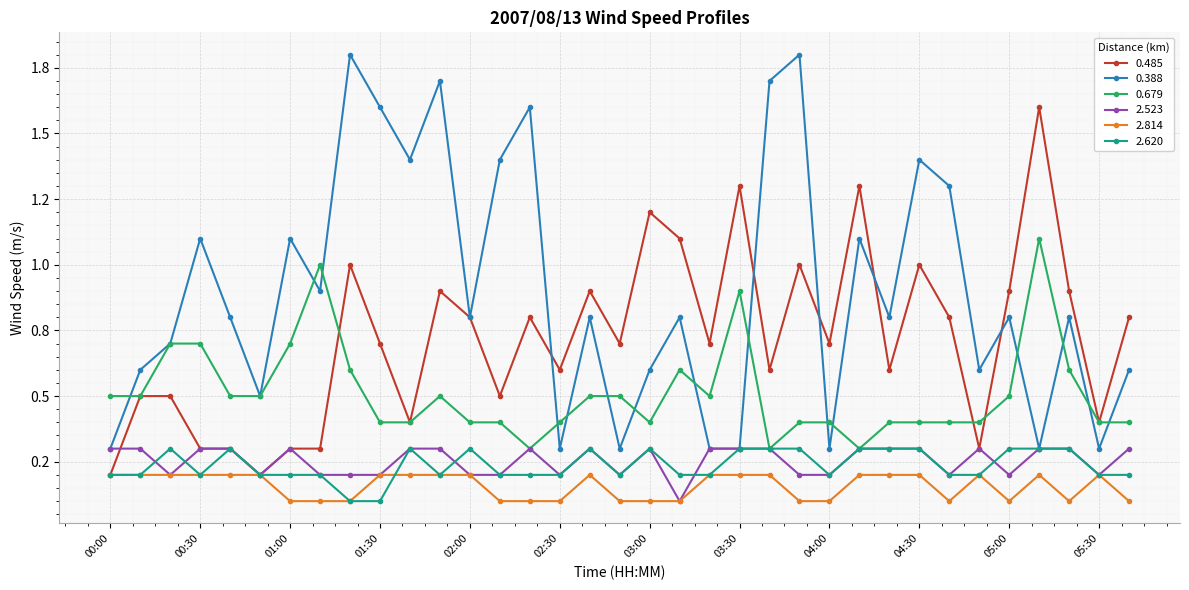

Is this an area chart (filled region under the line)?

No